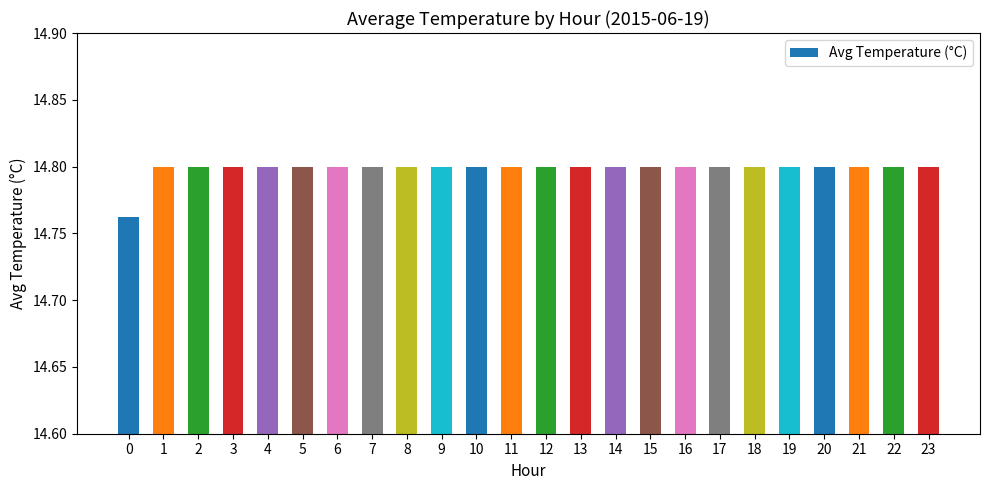

What is the sum of the values at 16 and 15?

29.6